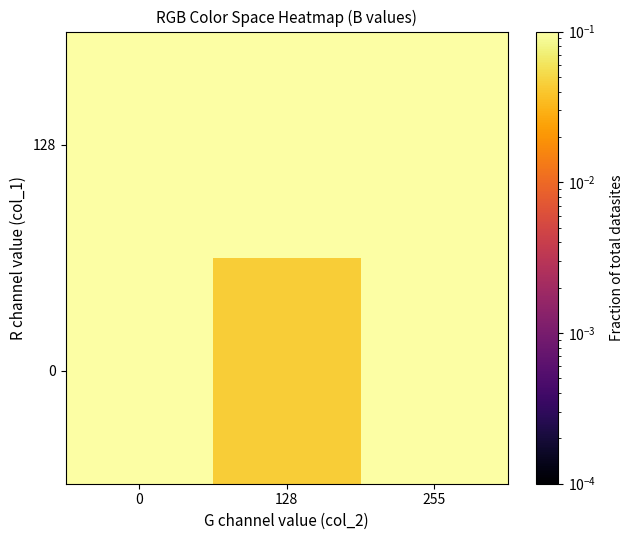

Reading left to right, what are all the values shown in this chart?

0: 0=0.1	128=0.0	255=0.1
128: 0=0.1	128=0.1	255=0.1